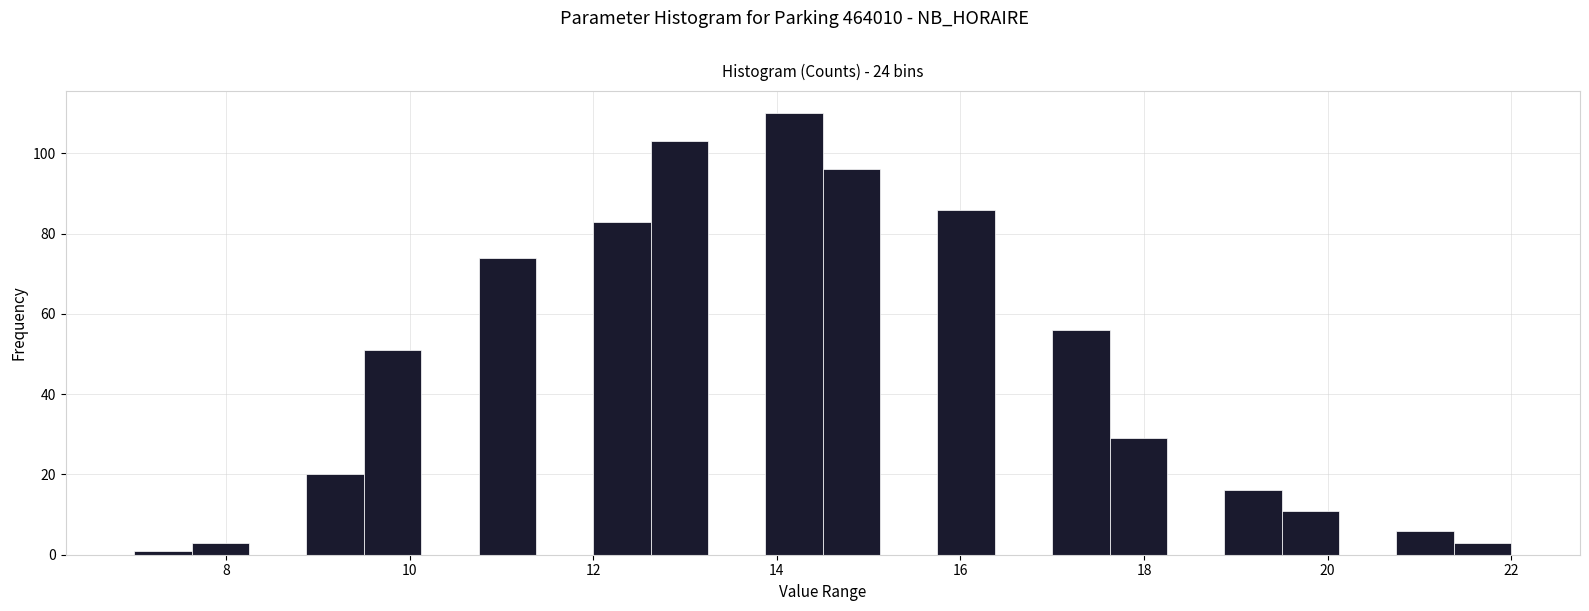

Around what value on the x-axis is the tallest bar? Give the approximate position of its centre, as read against the axis.

14.2